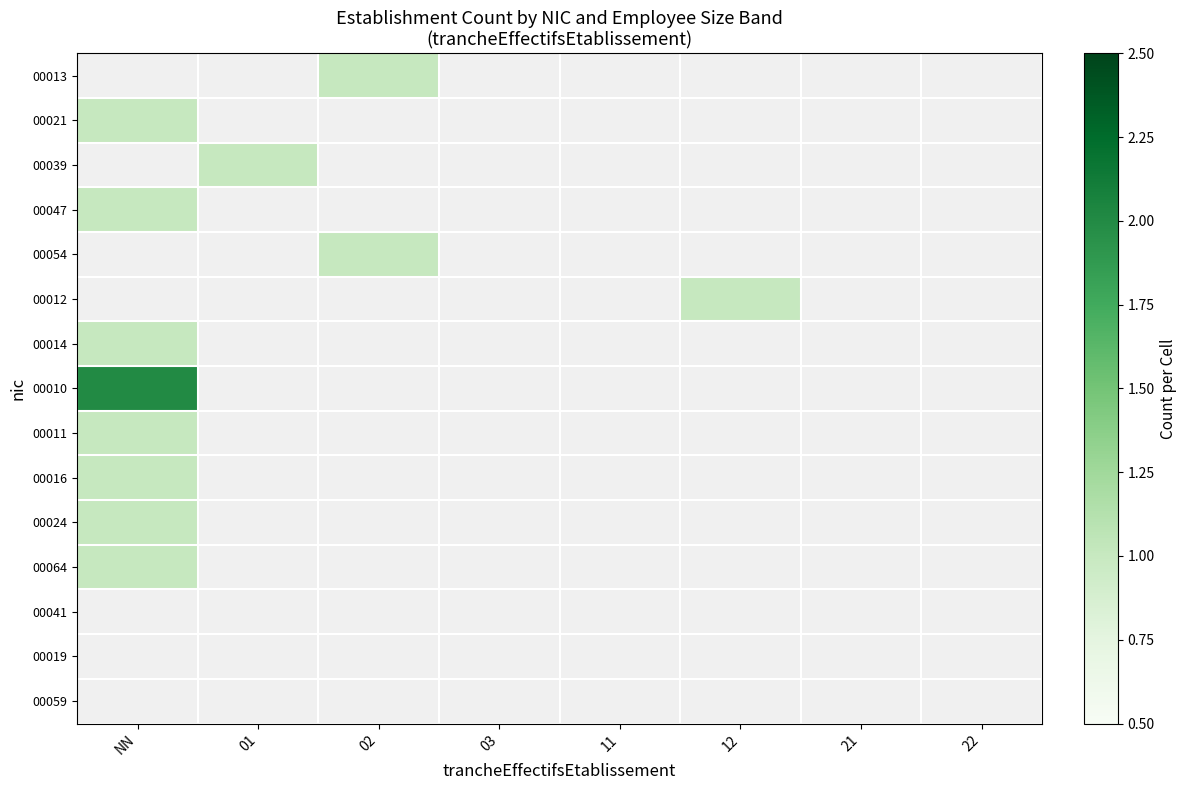

At which label does 00016 reach its peak?

NN